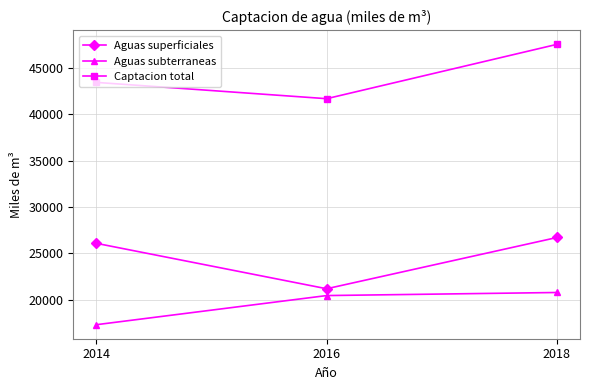

Reading left to right, list all the values displayed in this chart.

Aguas superficiales: 2014=26096	2016=21203	2018=26724
Aguas subterraneas: 2014=17331	2016=20469	2018=20800
Captacion total: 2014=43427	2016=41672	2018=47524